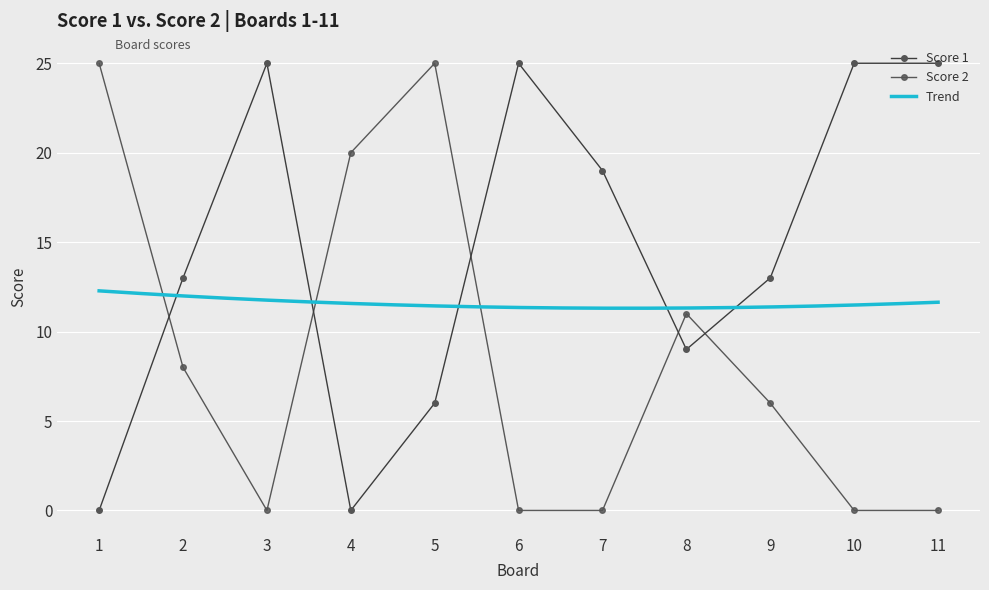

What is the average value of the Score 1 series?

15